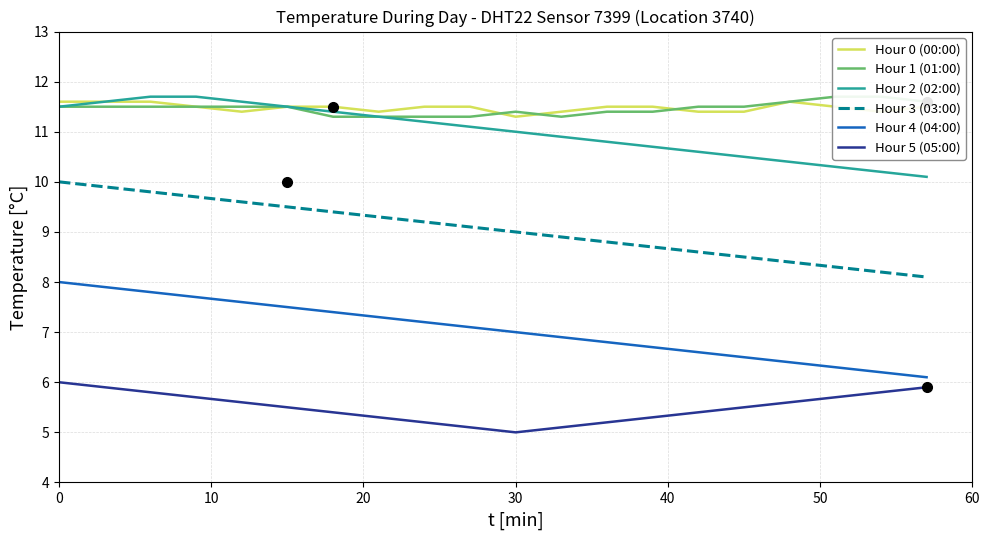

The value of Hour 4 (04:00) at 30 is 7.0. True or false?

True